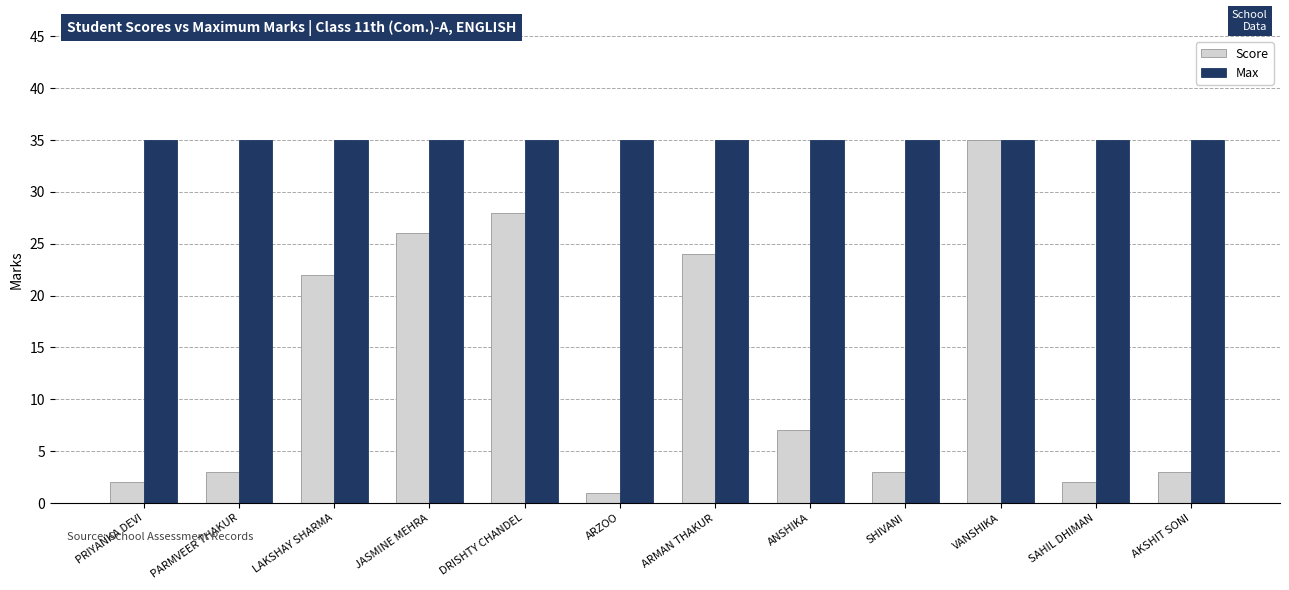

At AKSHIT SONI, list the series in order from smallest to largest.

Score, Max